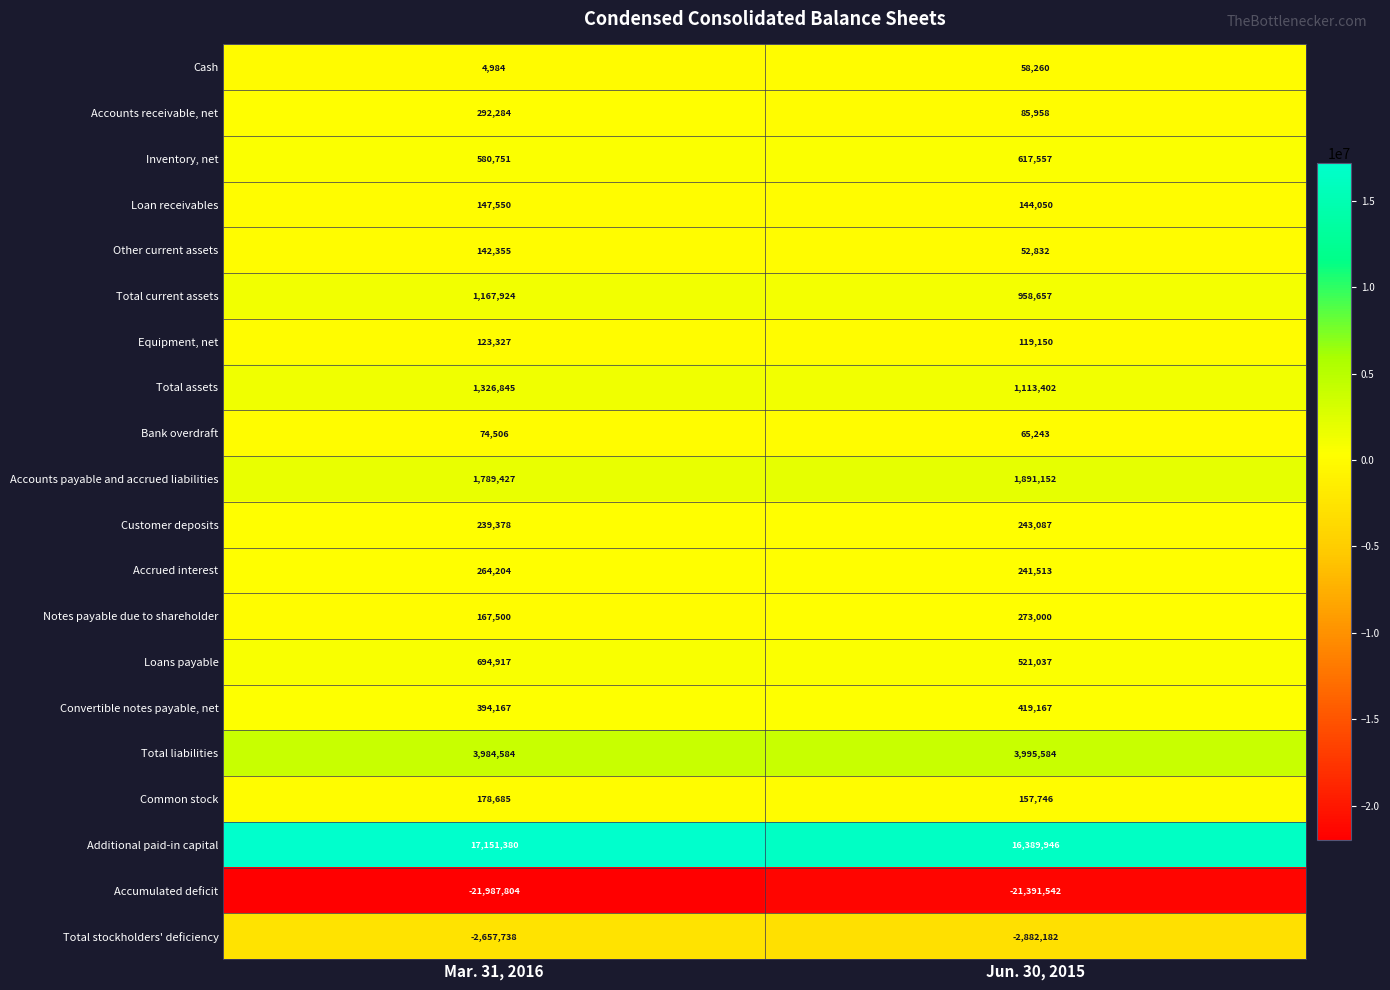

What value does the Other current assets series have at Jun. 30, 2015?

52832